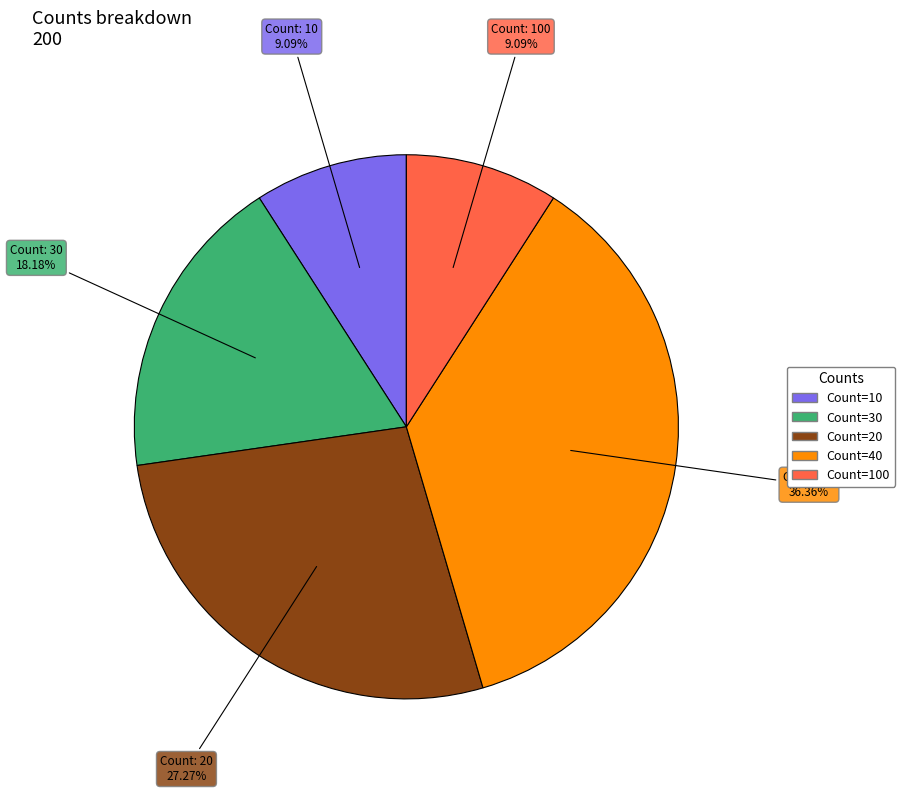

Is there any slice that represents more than half of the pie?

No